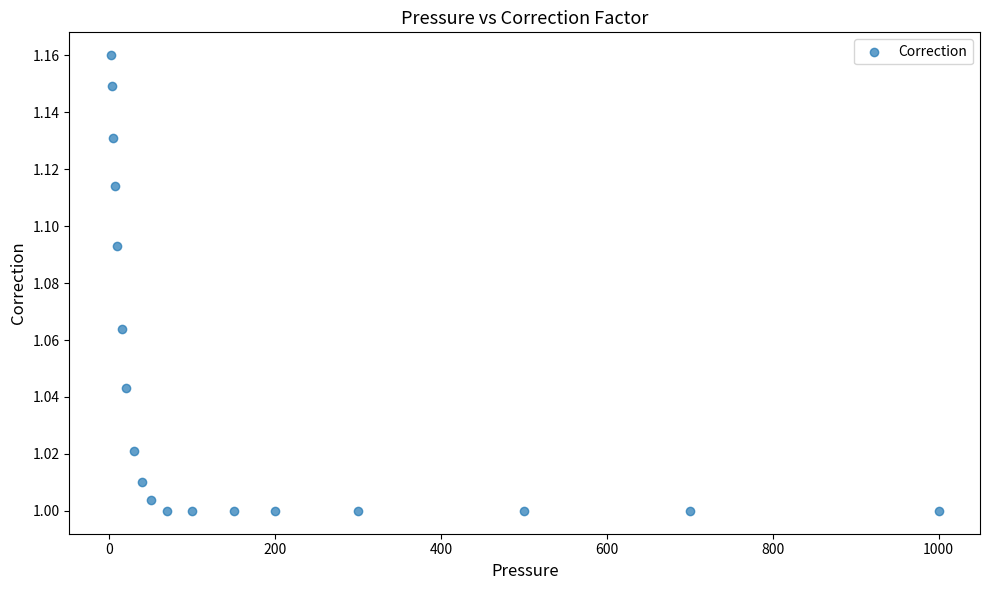

What is the range of X values (max minus min)?

998.0